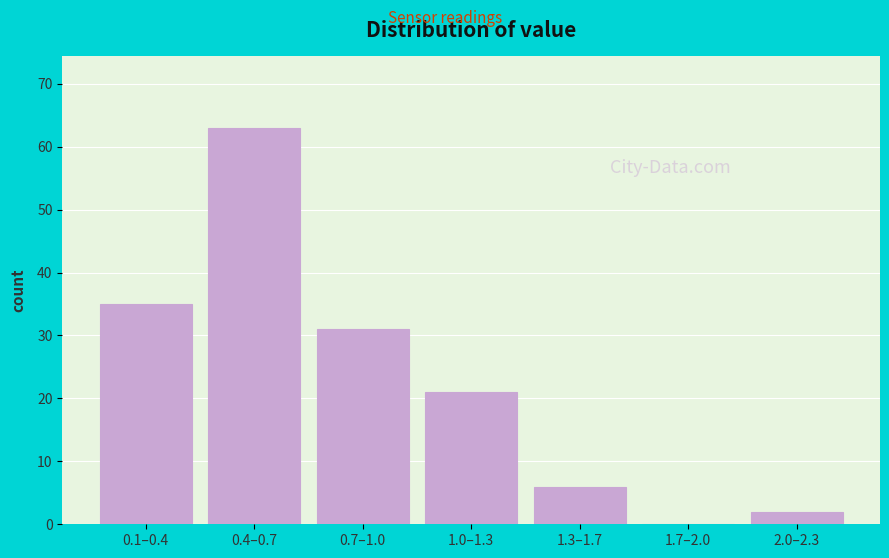

Reading right to left, what are all the values shown in this chart?

2.0–2.3=2	1.7–2.0=0	1.3–1.7=6	1.0–1.3=21	0.7–1.0=31	0.4–0.7=63	0.1–0.4=35